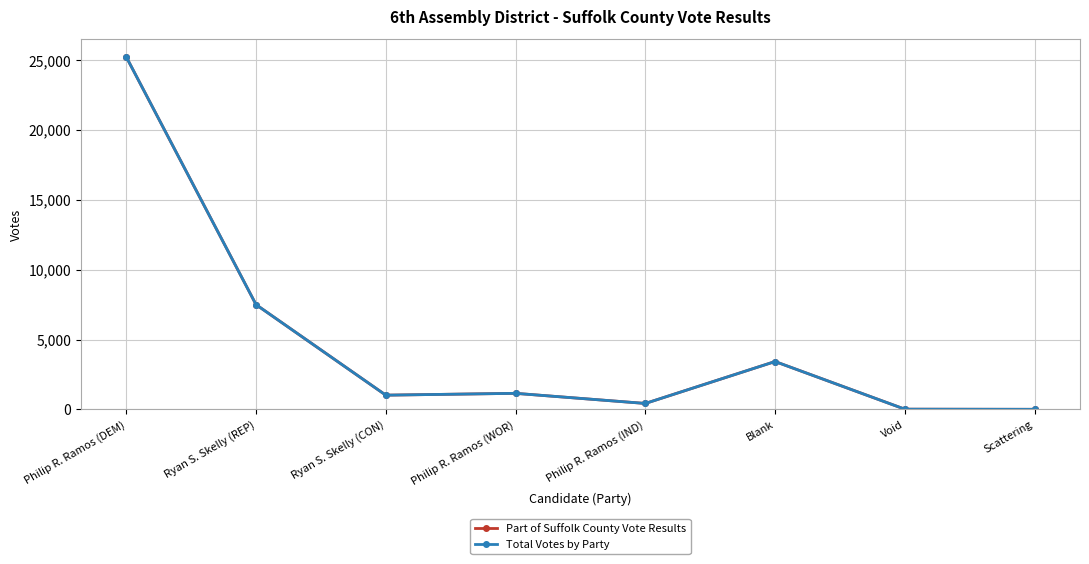

Is this an area chart (filled region under the line)?

No